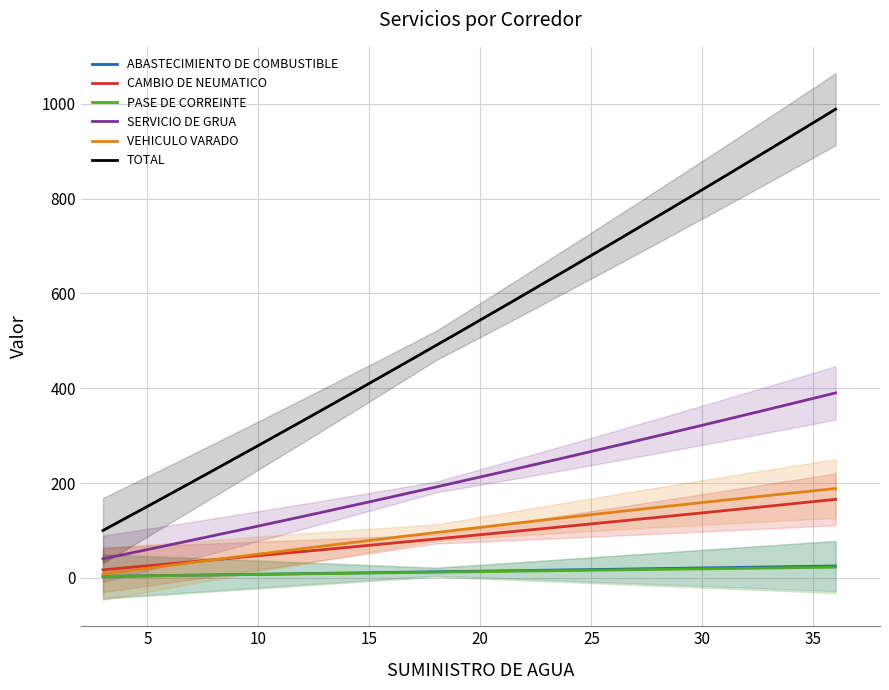

True or false: SERVICIO DE GRUA and TOTAL cross at least once.

False